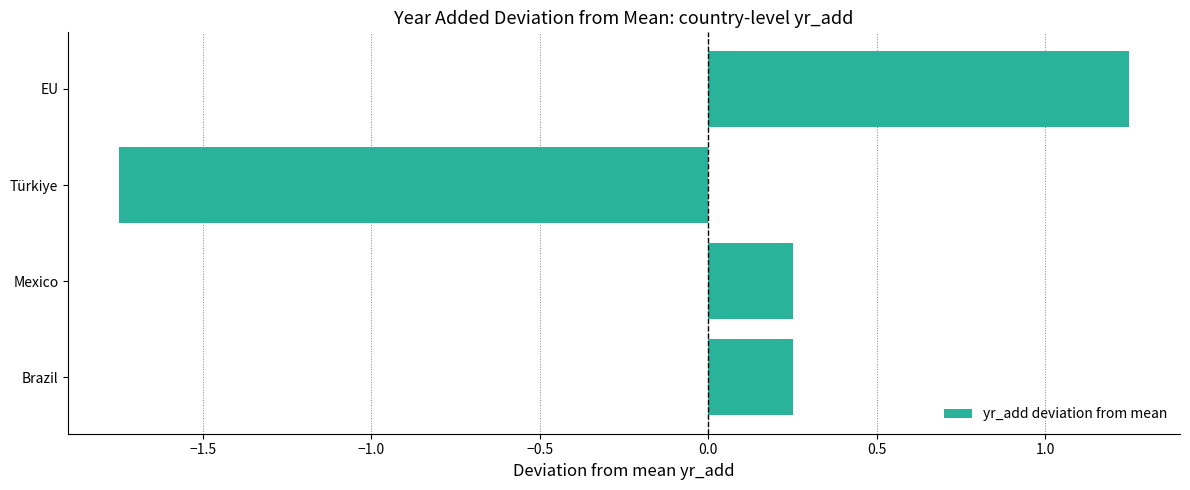

How many values are below zero?

1